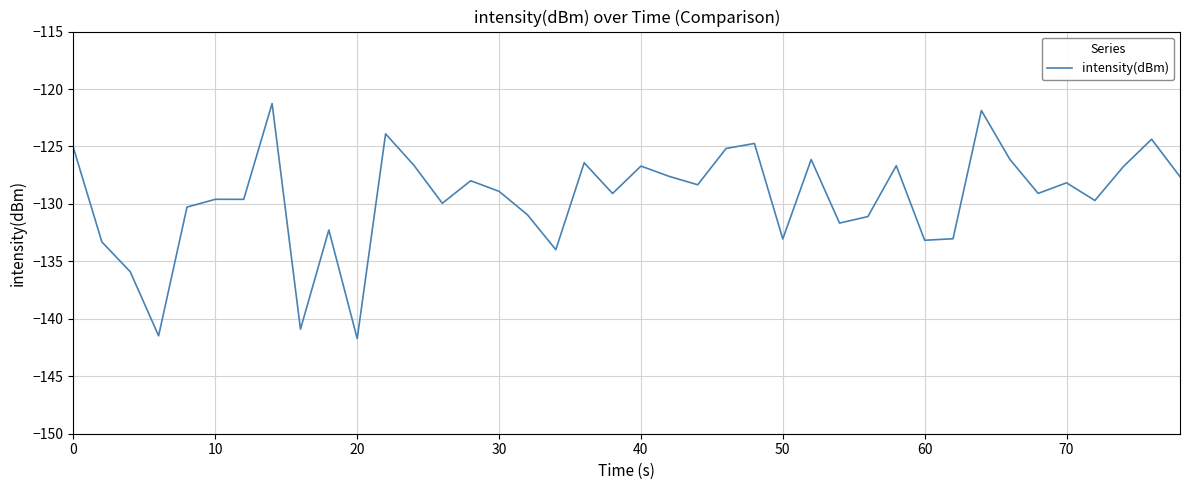

What is the difference between the maximum and minimum values?

20.5